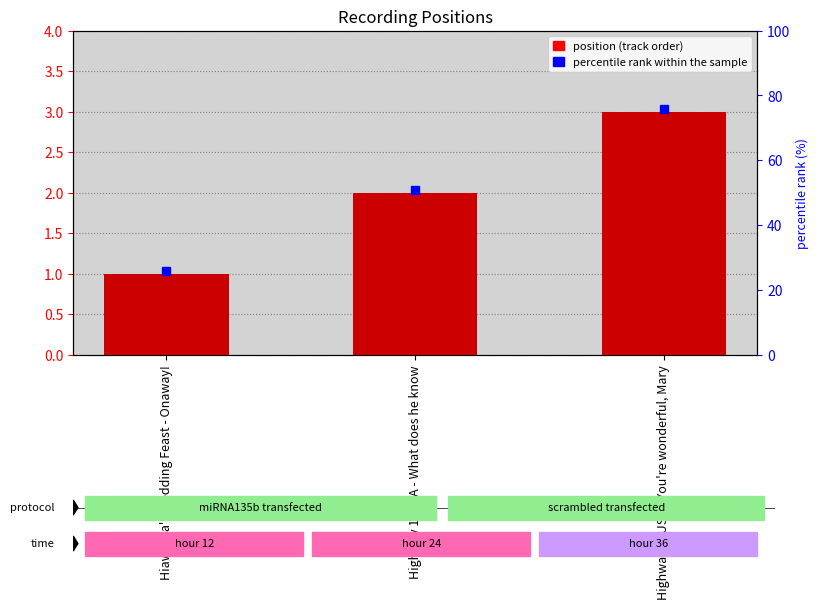

What is the minimum value shown in the chart?

1